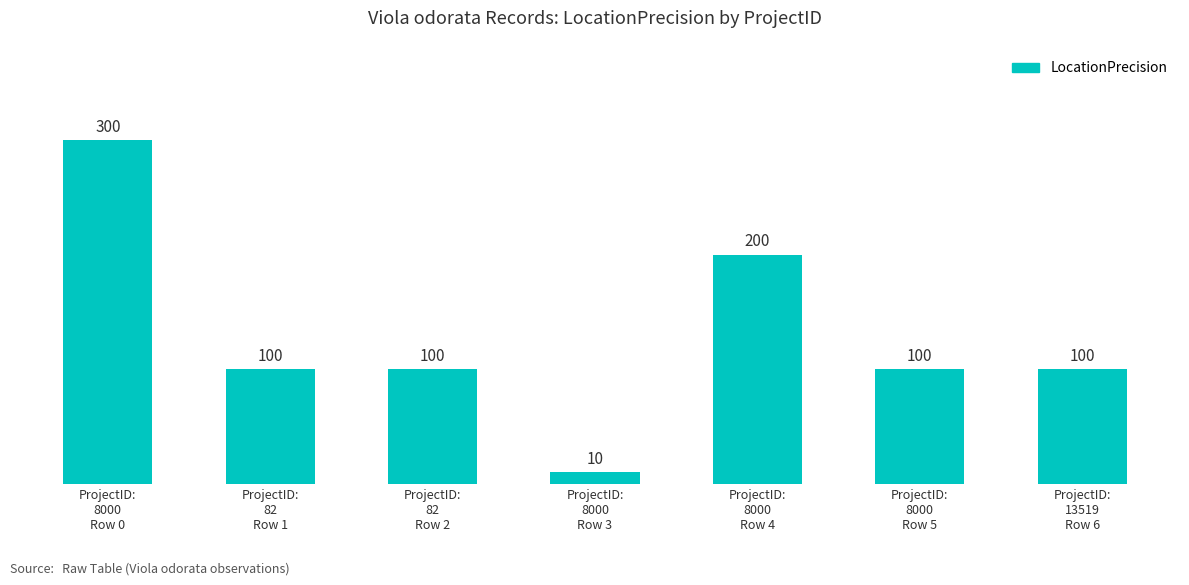

The value at ProjectID:
13519
Row 6 is 100. True or false?

True